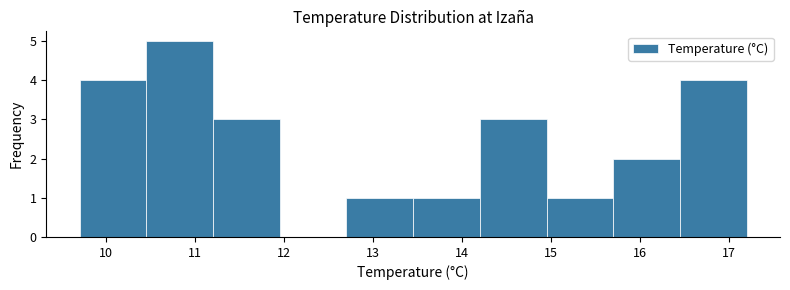

Which range on the x-axis has the tallest bar?

10.45 to 11.20